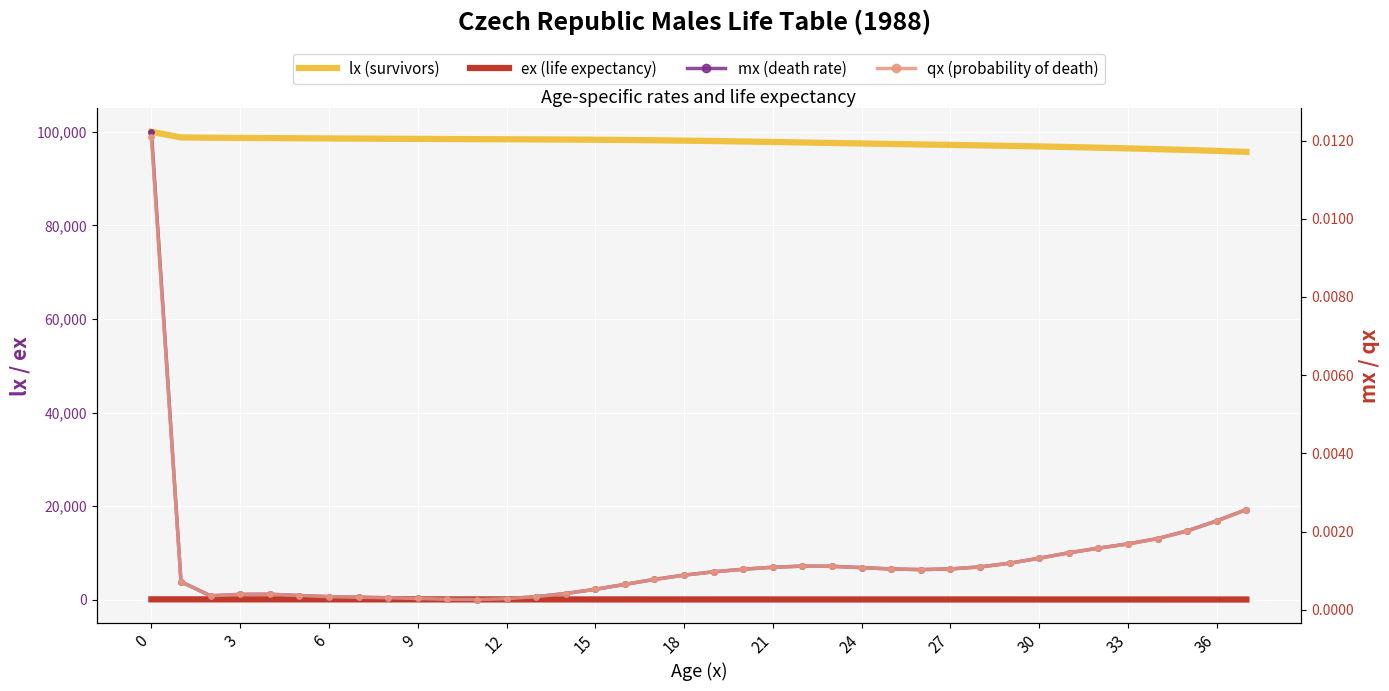

True or false: qx (probability of death) and ex (life expectancy) intersect in this chart.

False